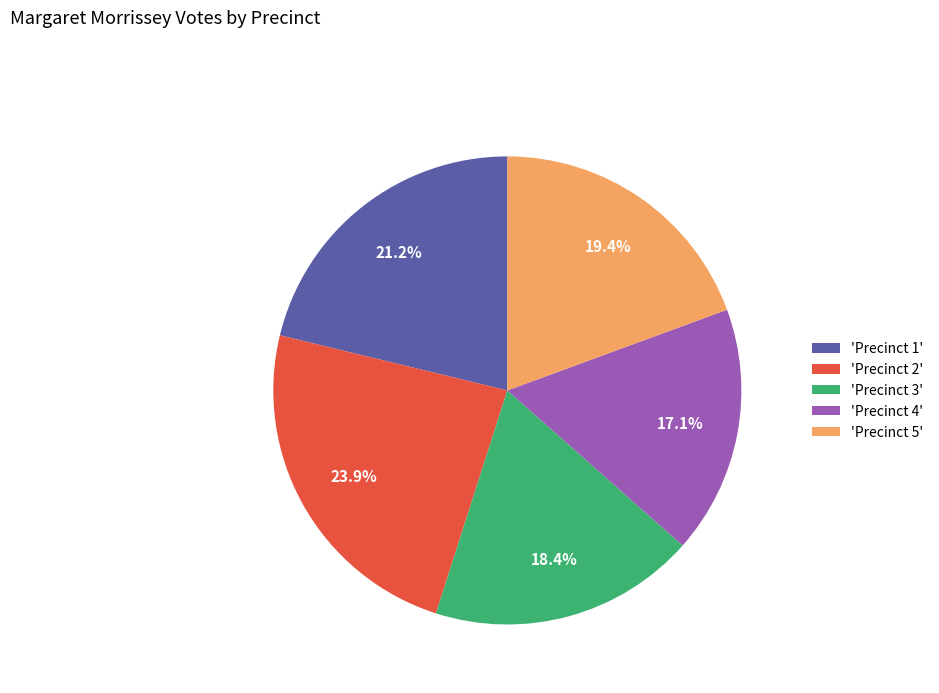

Which category has the smallest portion of the pie?

'Precinct 4'